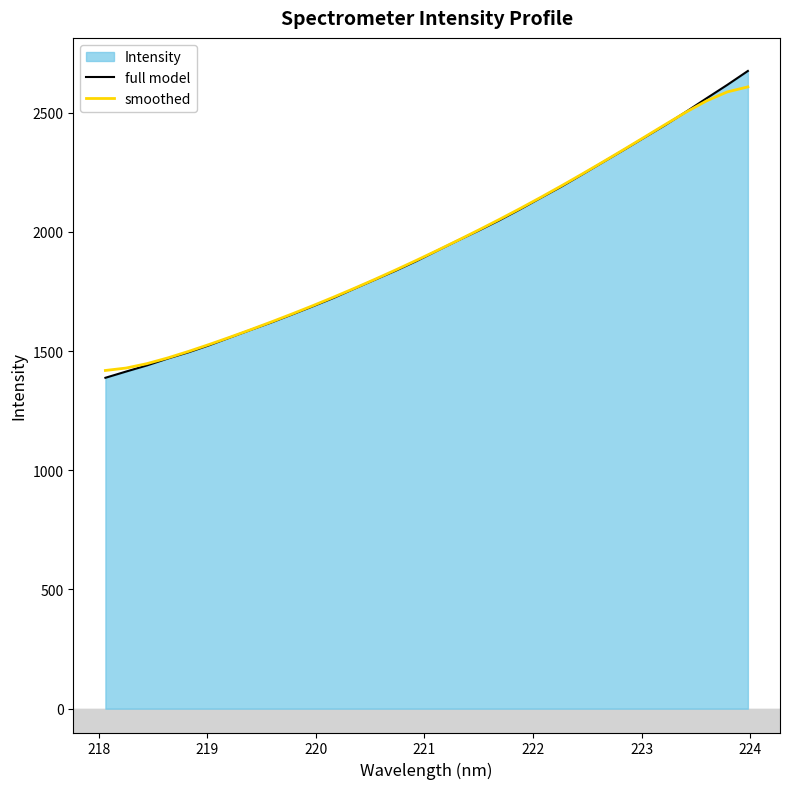

Which series has the largest range (max minus min)?

full model